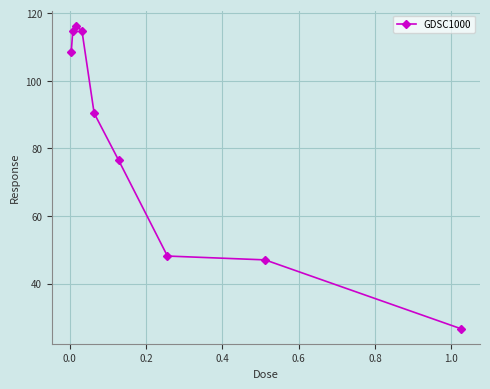

True or false: the data has more than 2 interior local peaks.

False